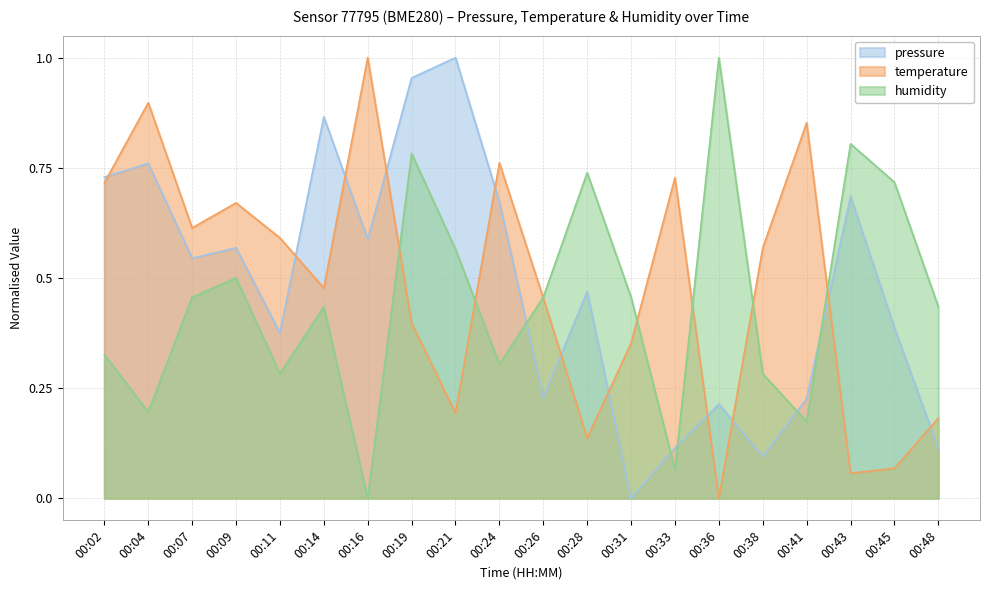

What are all the series names shown in the legend?

pressure, temperature, humidity